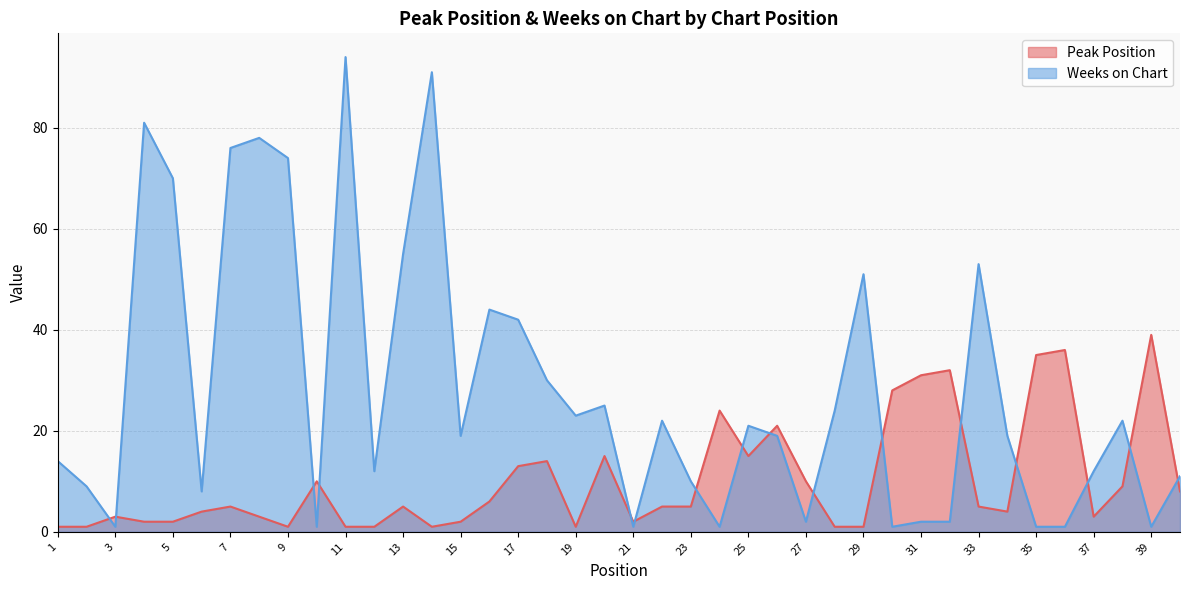

Reading left to right, what are all the values shown in this chart?

Peak Position: 1=1	2=1	3=3	4=2	5=2	6=4	7=5	8=3	9=1	10=10	11=1	12=1	13=5	14=1	15=2	16=6	17=13	18=14	19=1	20=15	21=2	22=5	23=5	24=24	25=15	26=21	27=10	28=1	29=1	30=28	31=31	32=32	33=5	34=4	35=35	36=36	37=3	38=9	39=39	40=8
Weeks on Chart: 1=14	2=9	3=1	4=81	5=70	6=8	7=76	8=78	9=74	10=1	11=94	12=12	13=55	14=91	15=19	16=44	17=42	18=30	19=23	20=25	21=1	22=22	23=10	24=1	25=21	26=19	27=2	28=24	29=51	30=1	31=2	32=2	33=53	34=19	35=1	36=1	37=12	38=22	39=1	40=11